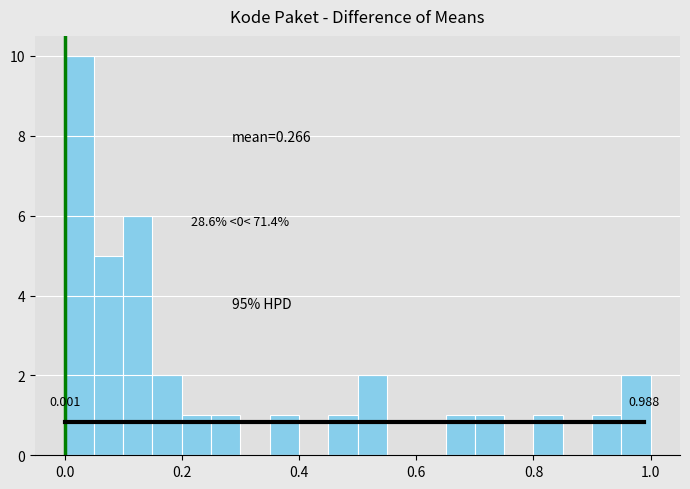

Around what value on the x-axis is the tallest bar? Give the approximate position of its centre, as read against the axis.

0.02